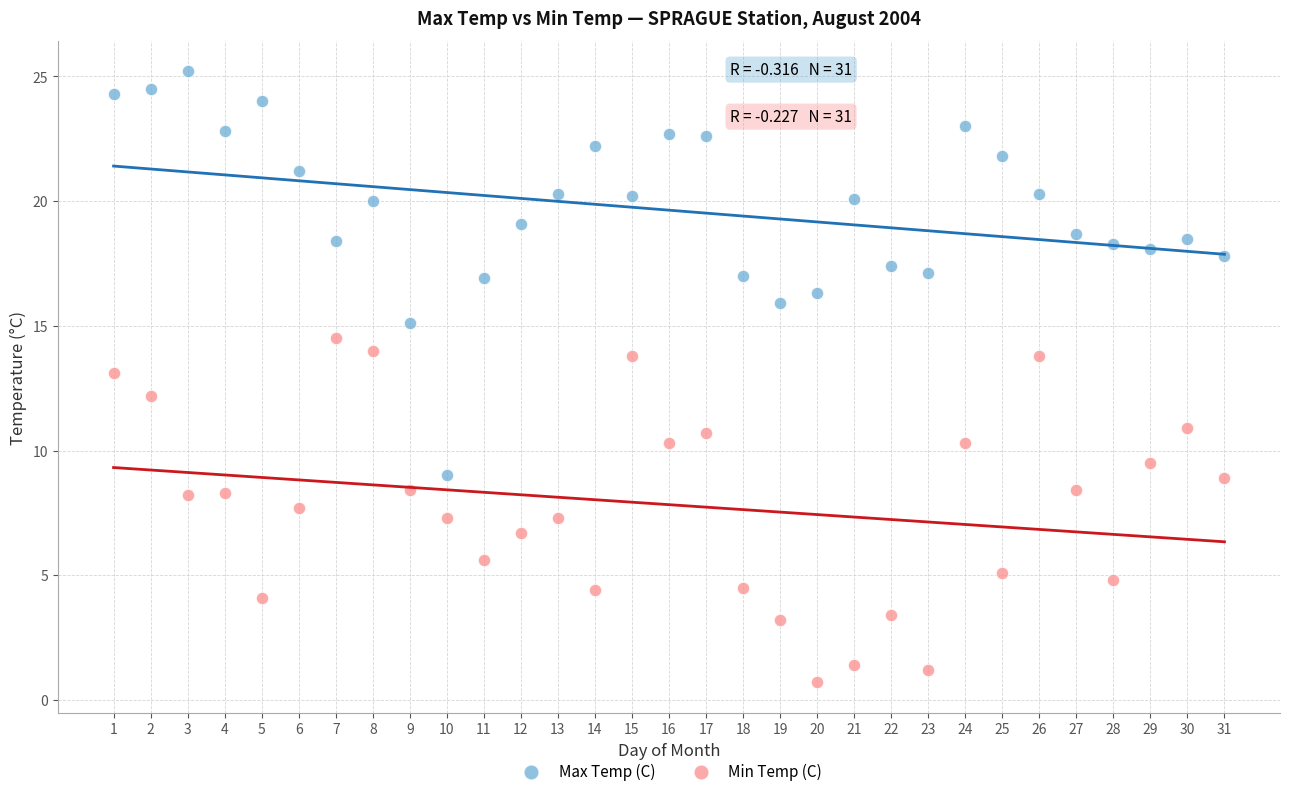

Which series reaches the minimum Y coordinate?

Min Temp (C)